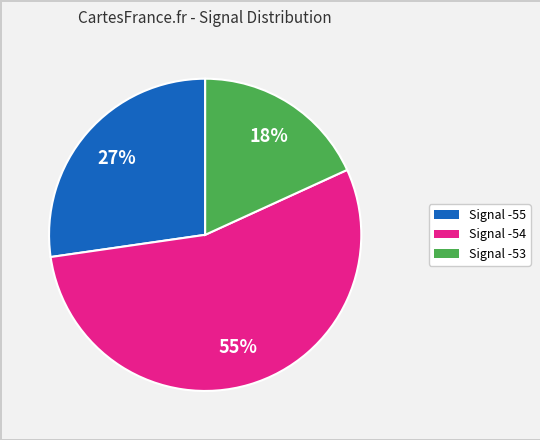

Is there a majority slice in this chart?

Yes